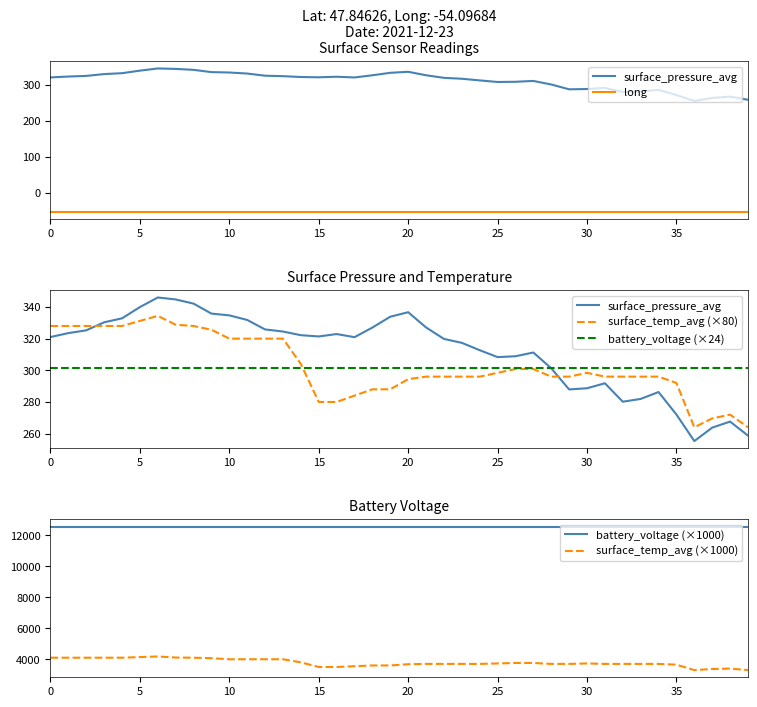

How many data points in surface_temp_avg (×80) are less than 296?

11